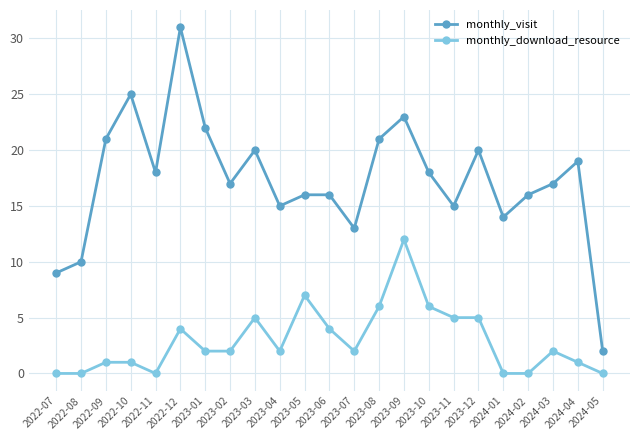

What is the difference between the highest and lowest values at 2022-09?

20